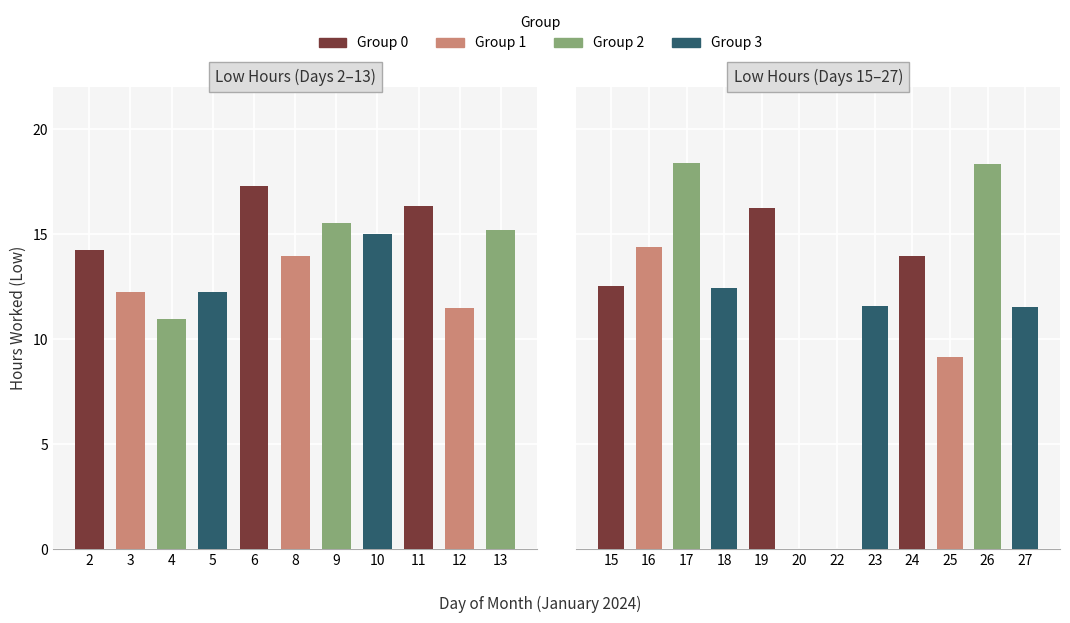

Which category has the highest value across all series?

17